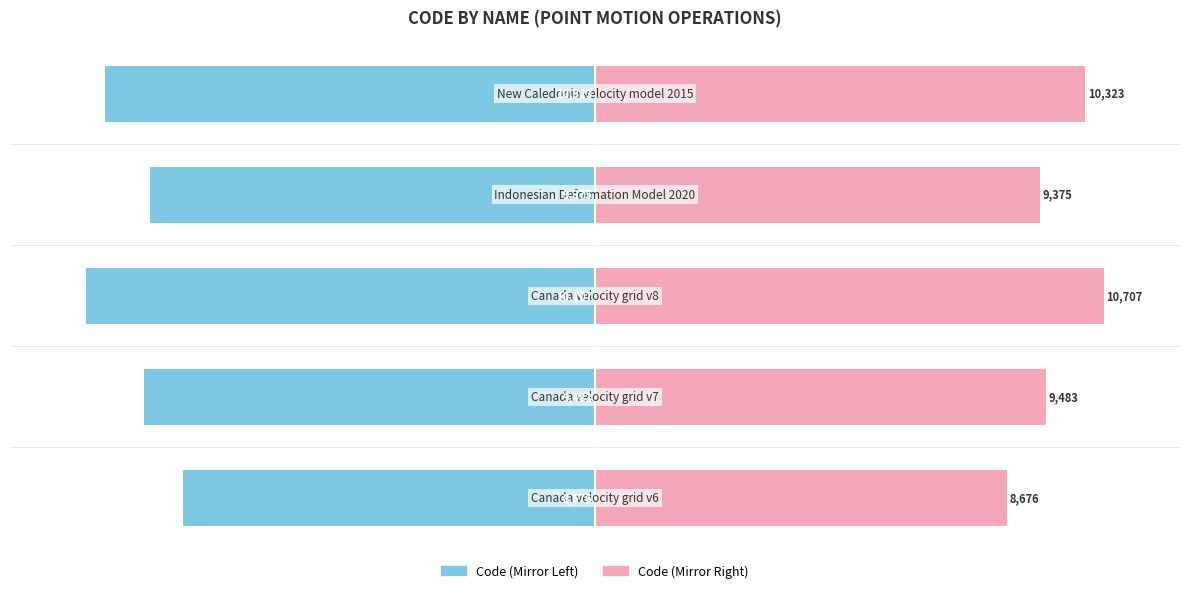

What is the sum of all Left (Blue) values?

-453.6